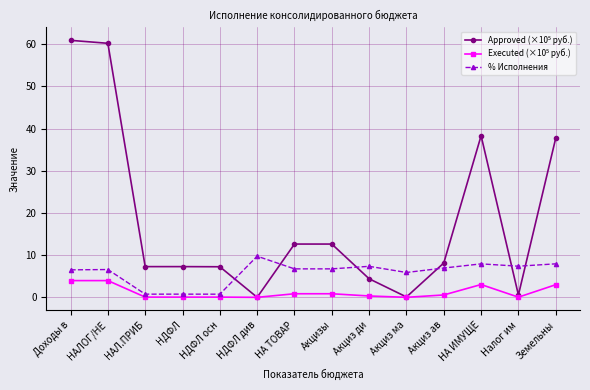

Between НДФЛ осн and Акцизы, which series saw the biggest shift?

% Исполнения